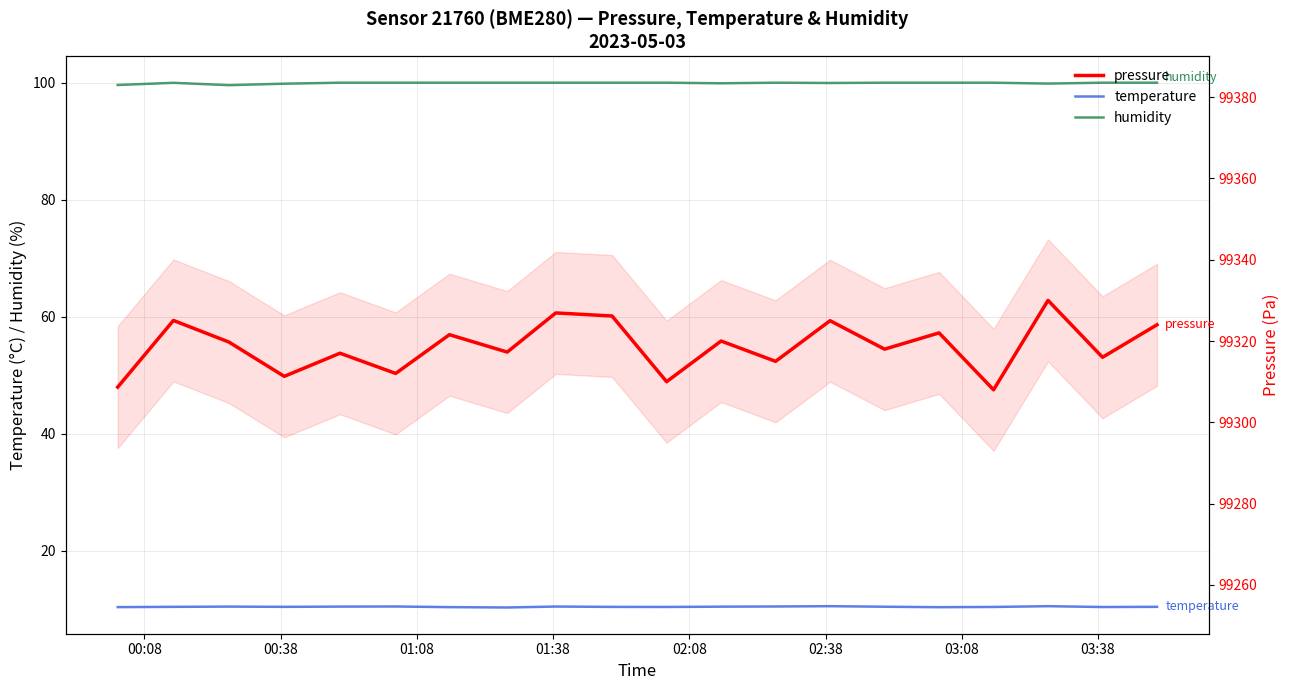

Reading right to left, list all the values displayed in this chart.

humidity: 100.0	100.0	99.8	100.0	100.0	100.0	100.0	100.0	99.9	100.0	100.0	100.0	100.0	100.0	100.0	100.0	99.8	99.6	100.0	99.6
temperature: 10.4	10.4	10.6	10.4	10.4	10.5	10.6	10.5	10.5	10.4	10.4	10.5	10.3	10.4	10.5	10.5	10.4	10.5	10.4	10.4
pressure: 99324.0	99316.0	99330.0	99308.0	99322.0	99318.0	99325.0	99315.0	99320.0	99310.0	99326.2	99326.9	99317.3	99321.6	99312.0	99317.0	99311.3	99319.8	99325.1	99308.7